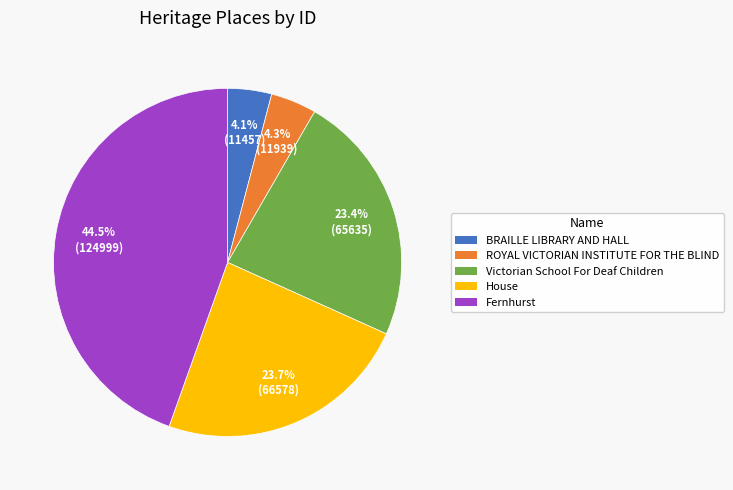

Is there any slice that represents more than half of the pie?

No